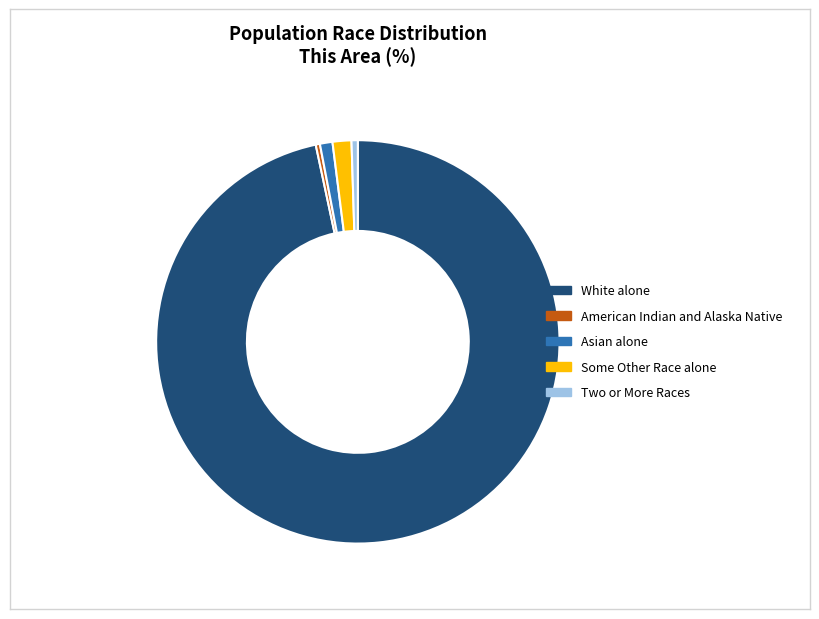

Which category has the biggest portion of the pie?

White alone